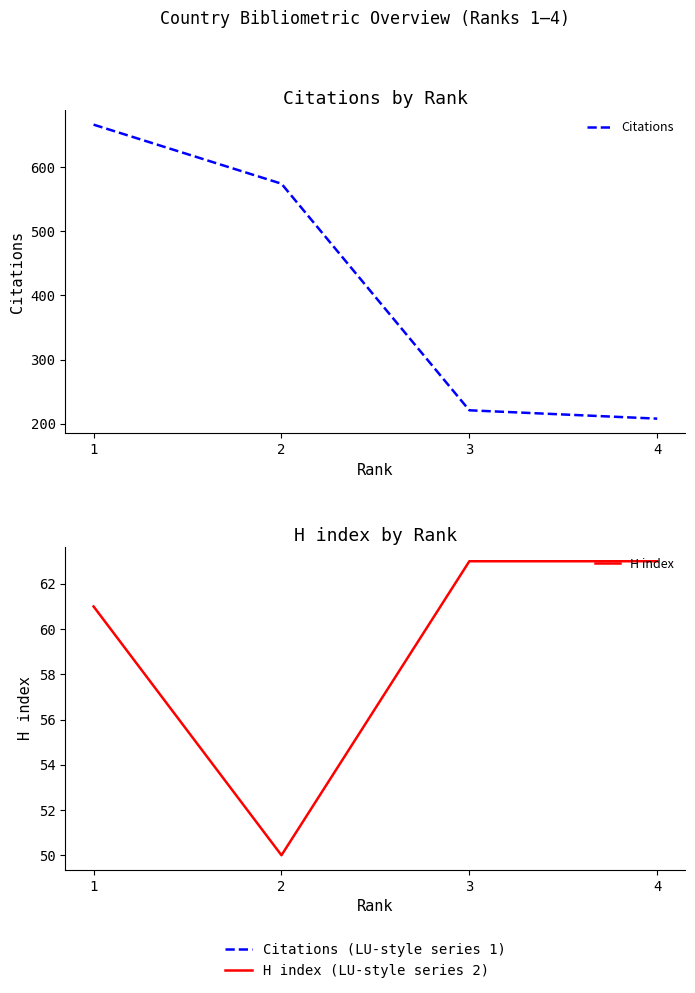

True or false: H index has more than 1 interior local peaks.

False